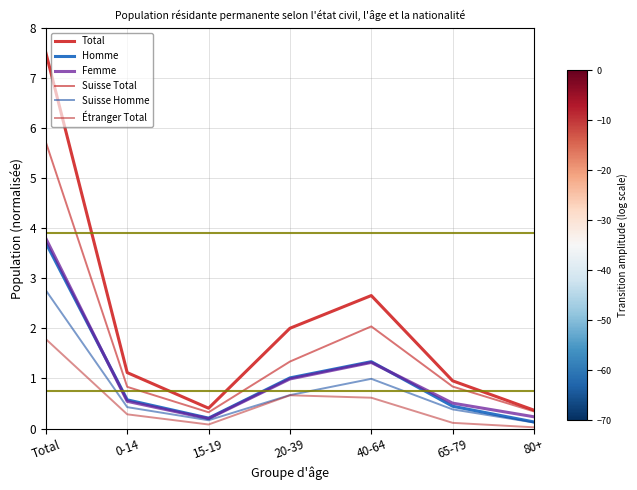

Which series changed the most between 20-39 and 40-64?

Suisse Total